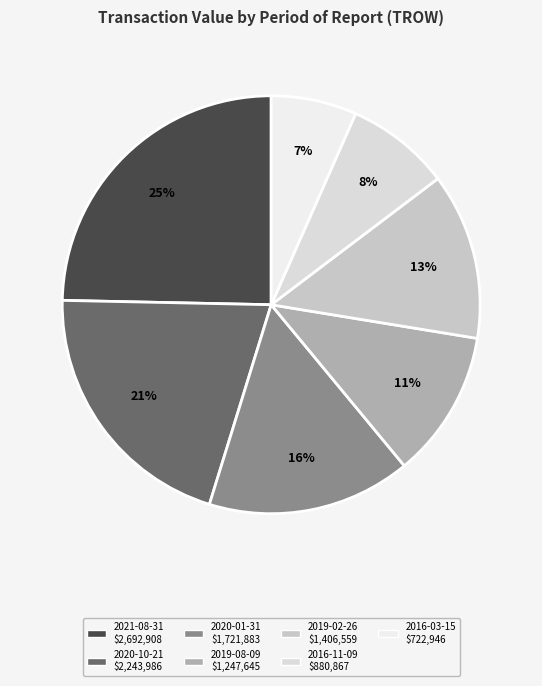

What percentage is NOT represented by 2019-08-09?

88.6%